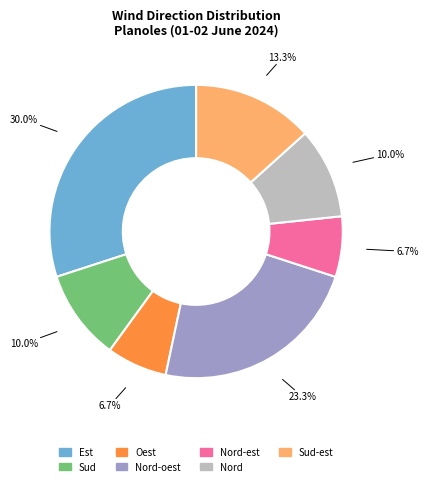

Between Nord-est and Nord, which is larger?

Nord